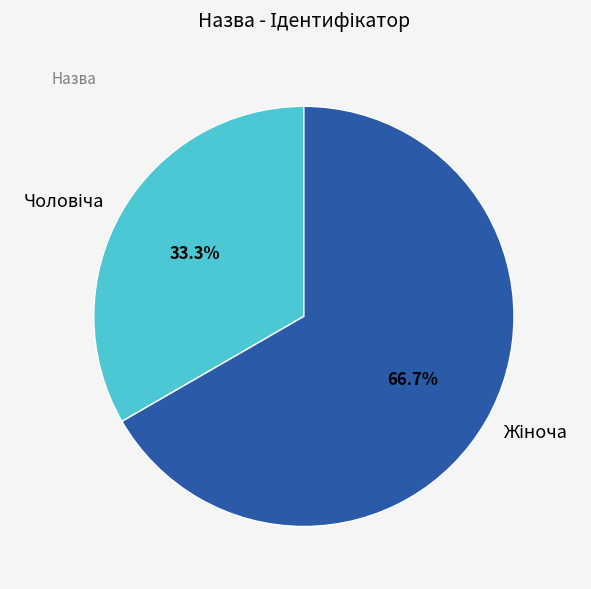

Is there a majority slice in this chart?

Yes